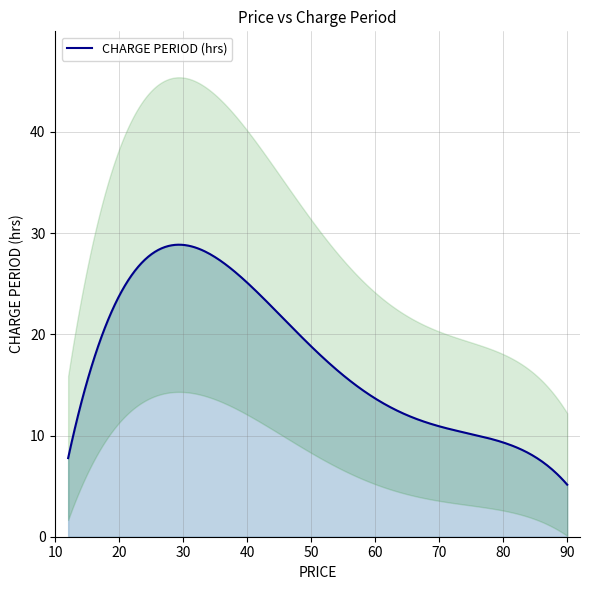

What is the highest value of the CHARGE PERIOD (hrs) series?

28.9